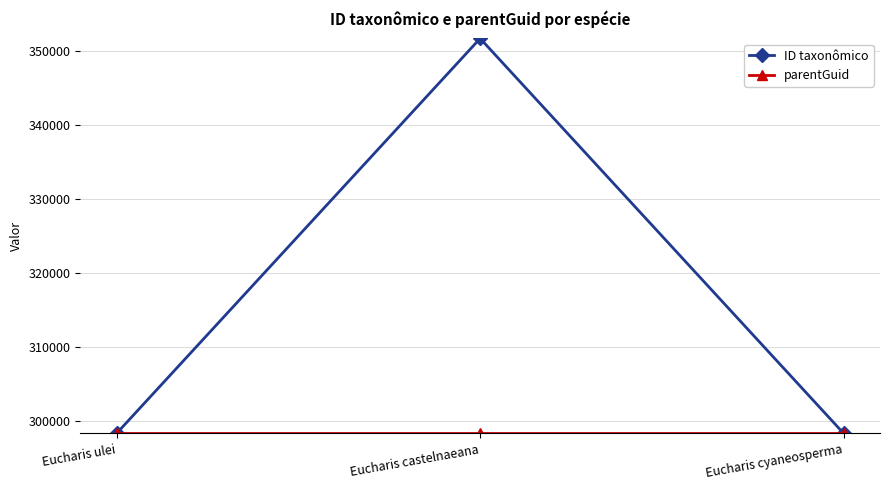

What is the total value across all series at Eucharis cyaneosperma?

596786